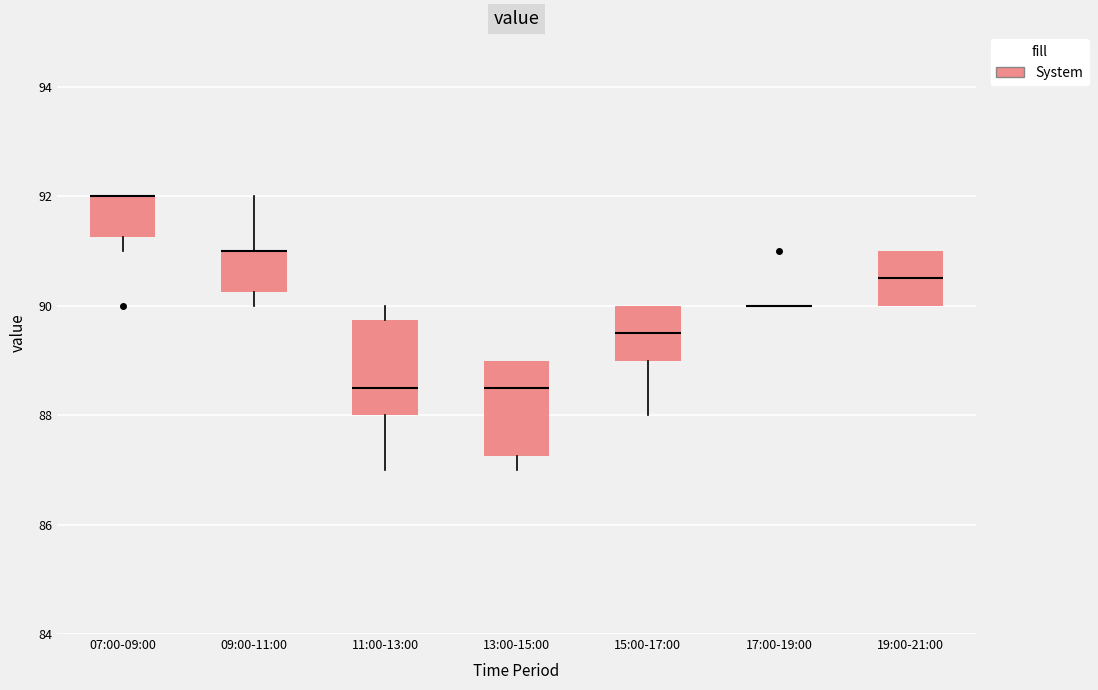

Where is the upper edge of the box for 13:00-15:00 on the y-axis? The values are not printed on the chart, so give them approximately, as read against the axis.

89.0